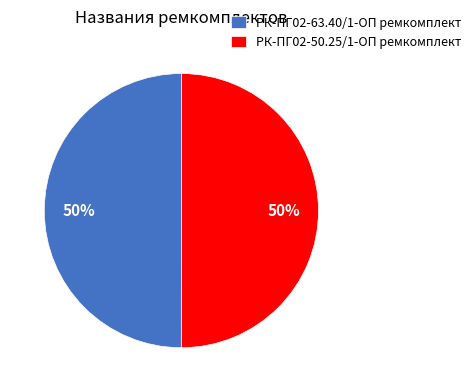

What percentage is the РК-ПГ02-50.25/1-ОП ремкомплект slice, to the nearest percent?

50%